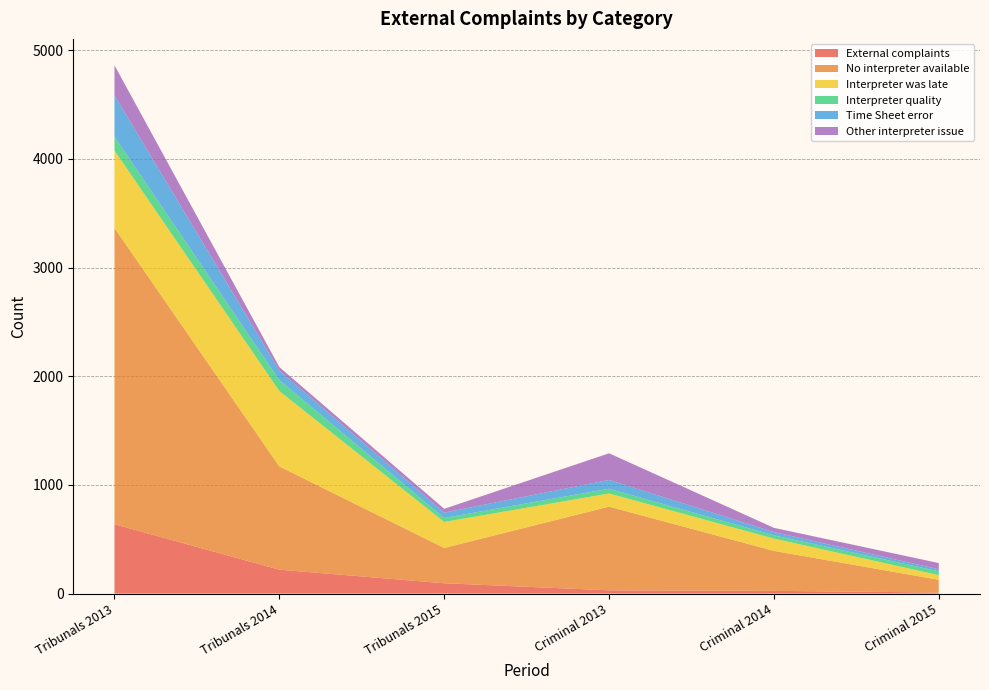

Reading right to left, transcribe all the data shown in this chart.

External complaints: 10	25	30	95	220	638
No interpreter available: 117	368	770	325	950	2726
Interpreter was late: 43	113	121	239	694	713
Interpreter quality: 35	30	44	37	100	127
Time Sheet error: 19	30	81	49	88	380
Other interpreter issue: 57	39	245	35	32	277